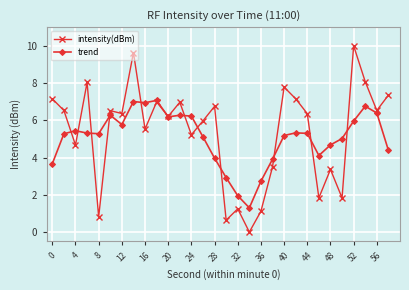

True or false: trend has more than 1 points higher than both neighbors.

True